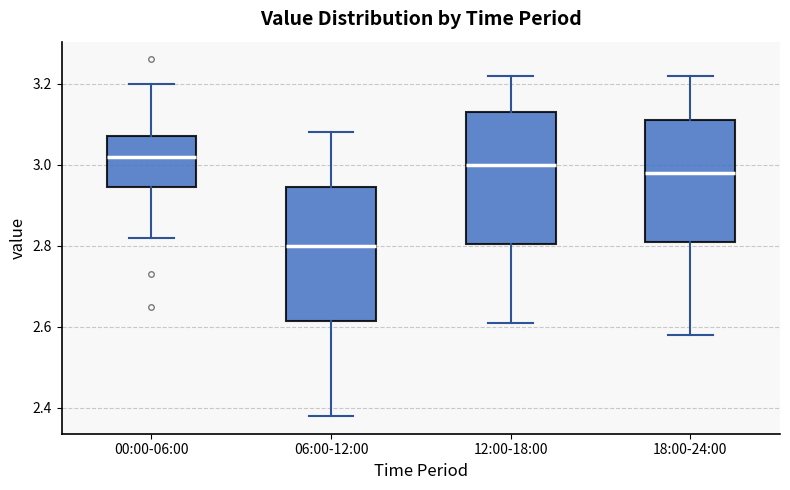

Reading left to right, transcribe this box plot: for each box, give where its median line is, the range the box spans, and where its two whiskers end, as read against the y-axis. The values are not printed on the chart, so give them approximately, as read against the axis.

00:00-06:00: median 3.02, box 2.94 to 3.08, whiskers 2.82 to 3.20
06:00-12:00: median 2.80, box 2.62 to 2.94, whiskers 2.38 to 3.08
12:00-18:00: median 3.00, box 2.80 to 3.14, whiskers 2.62 to 3.22
18:00-24:00: median 2.98, box 2.82 to 3.12, whiskers 2.58 to 3.22